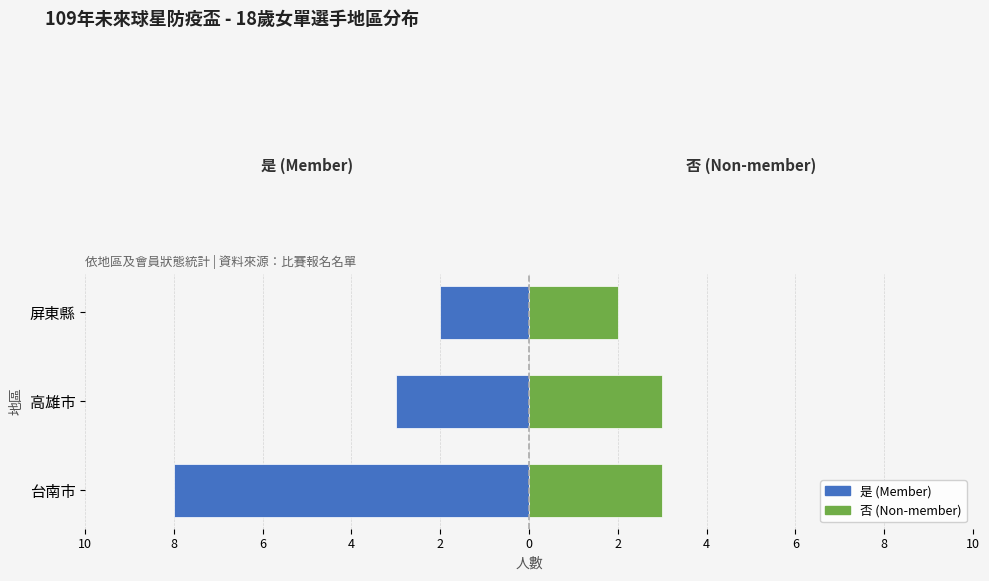

Does the chart contain stacked bars?

No